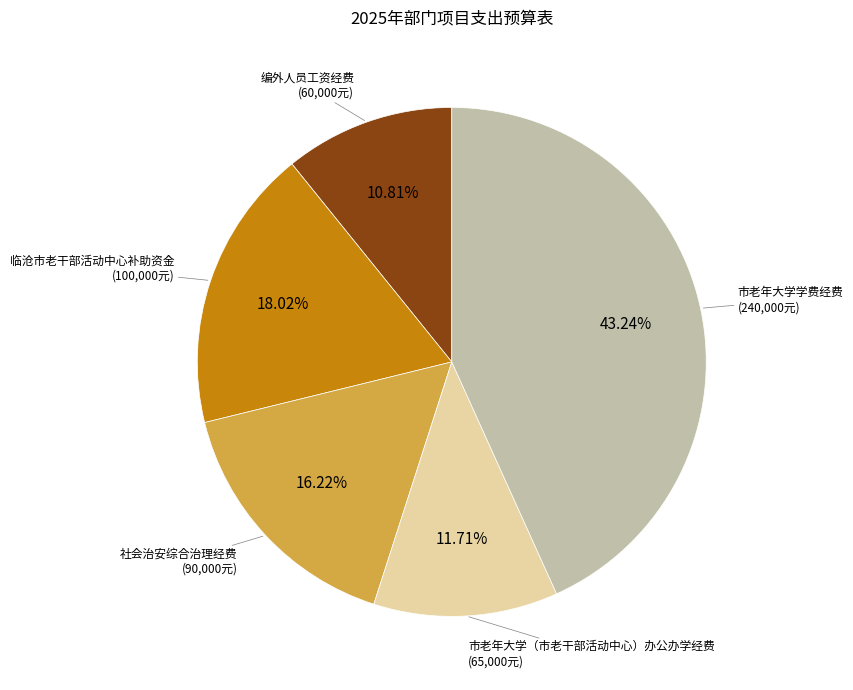

To the nearest percent, what is the difference between the 市老年大学学费经费 and 市老年大学（市老干部活动中心）办公办学经费 slice percentages?

32%